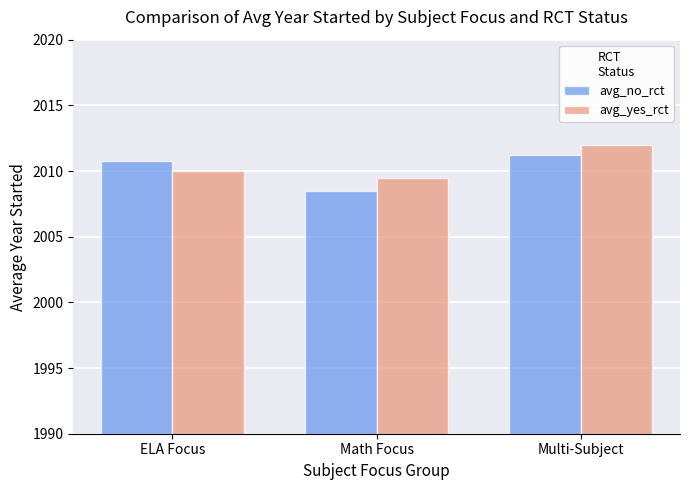

At which label does avg_yes_rct reach its peak?

Multi-Subject